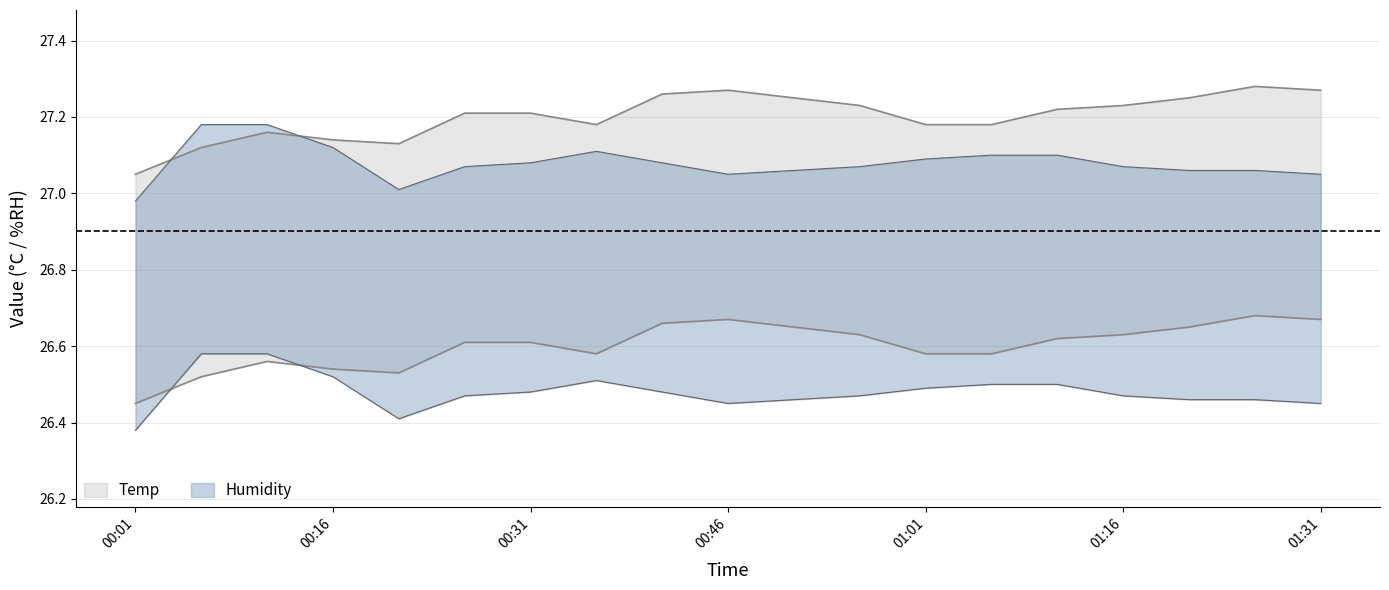

What is the total value across all series at 00:51?

107.4